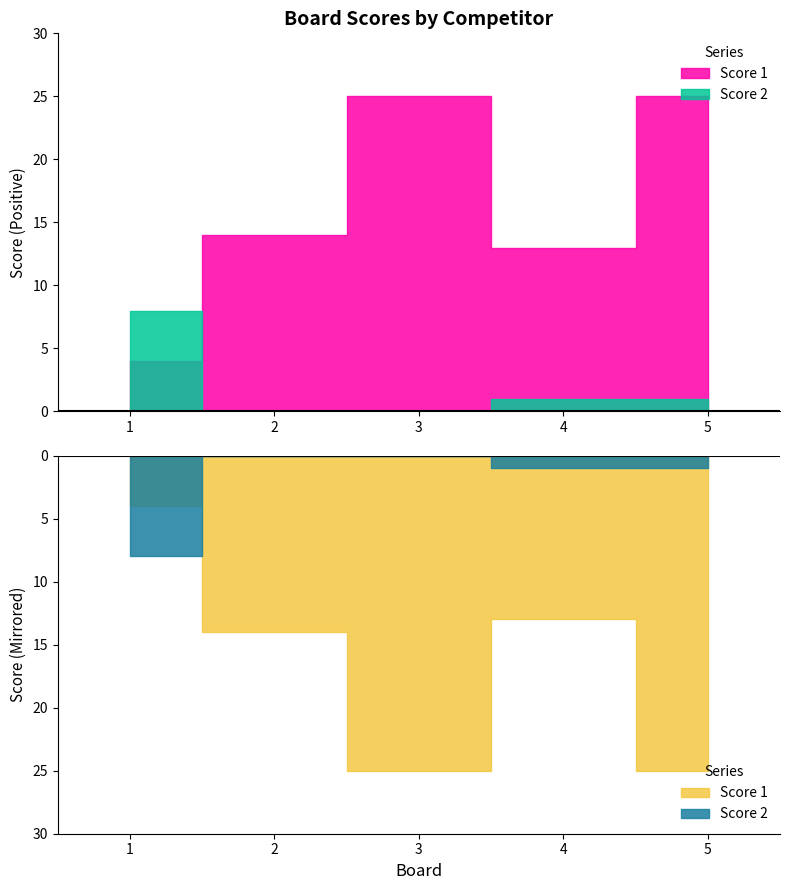

After their last crossing, which series has the higher values: Score 1 or Score 2?

Score 1